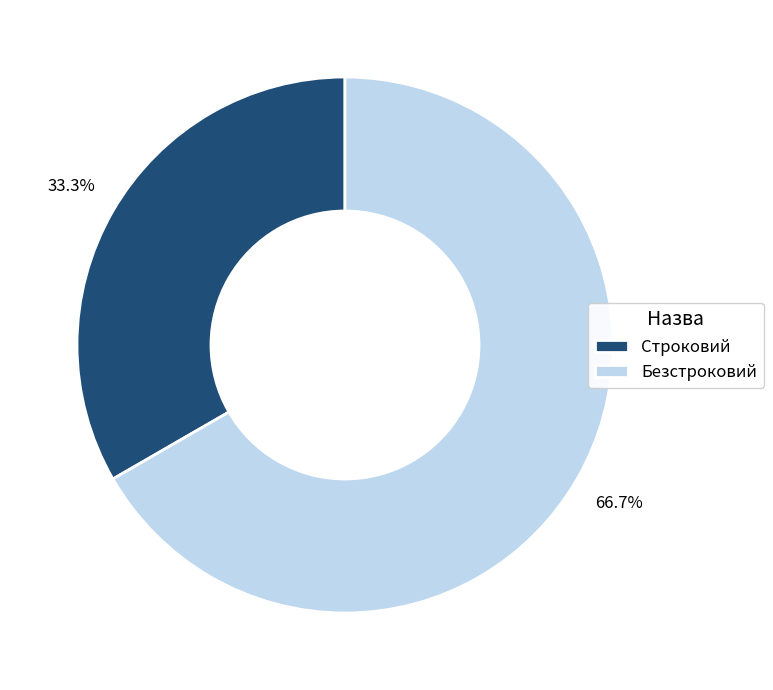

Is Безстроковий the majority of the pie?

Yes